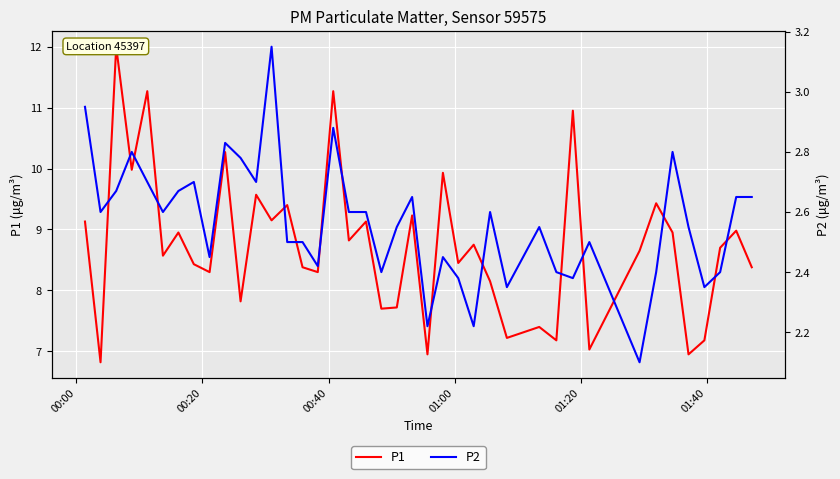

Which series has the widest spread of values?

P1